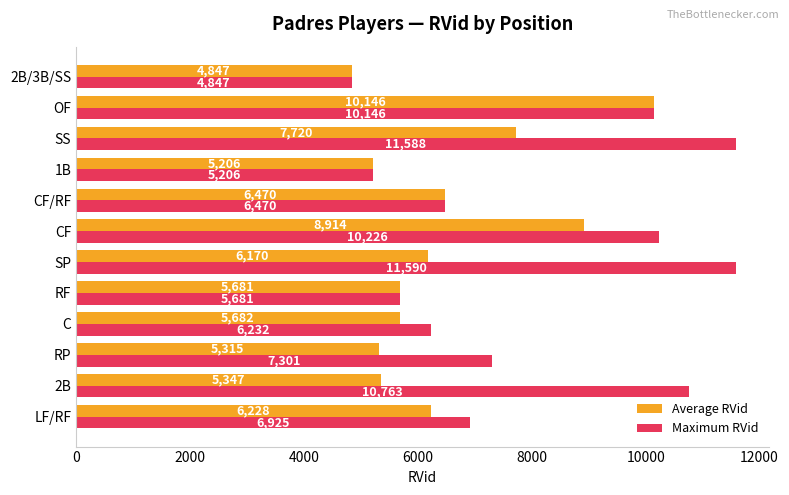

At which label is Maximum RVid closest to 8218?

RP